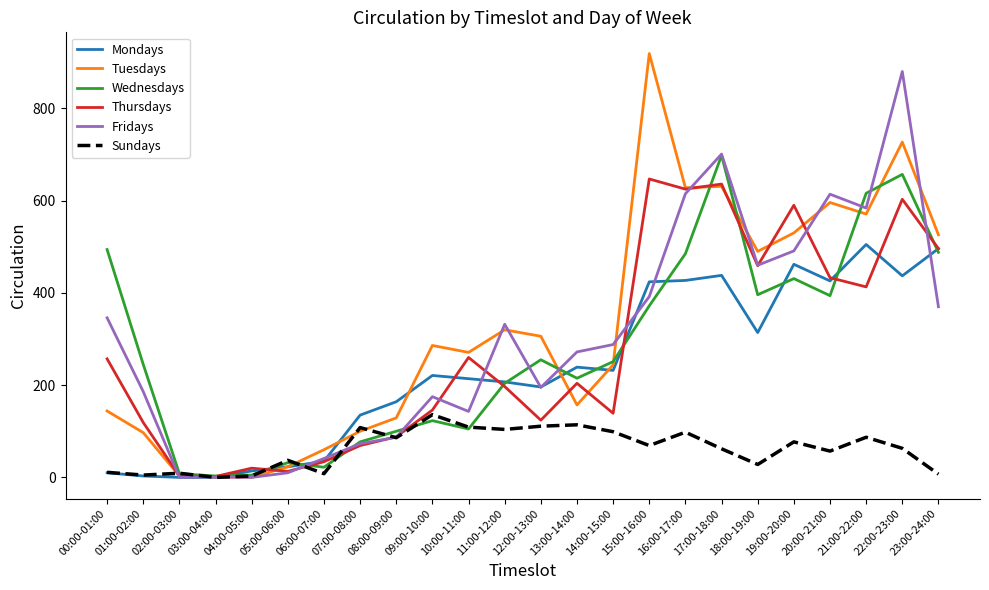

In Fridays, how many points are higher than both neighbors (excluding endpoints)?

6